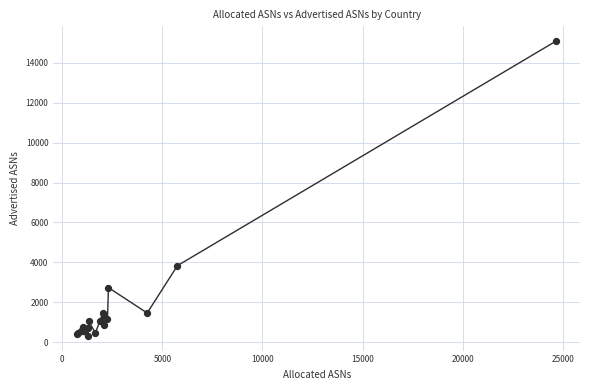

What Y value in the scatter plot is closest to 7704?

3832